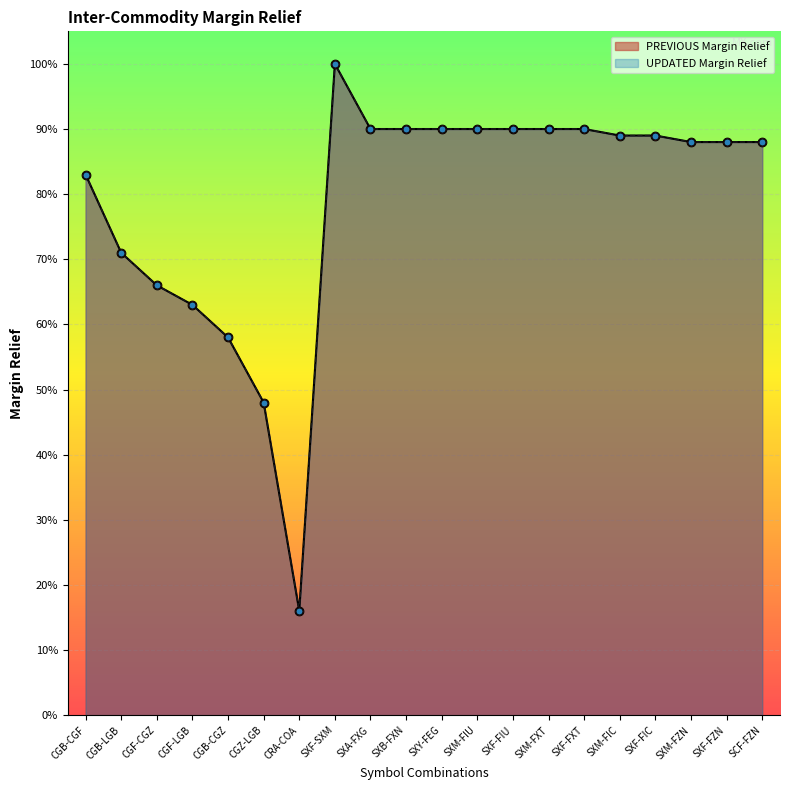

What are all the series names shown in the legend?

PREVIOUS Margin Relief, UPDATED Margin Relief